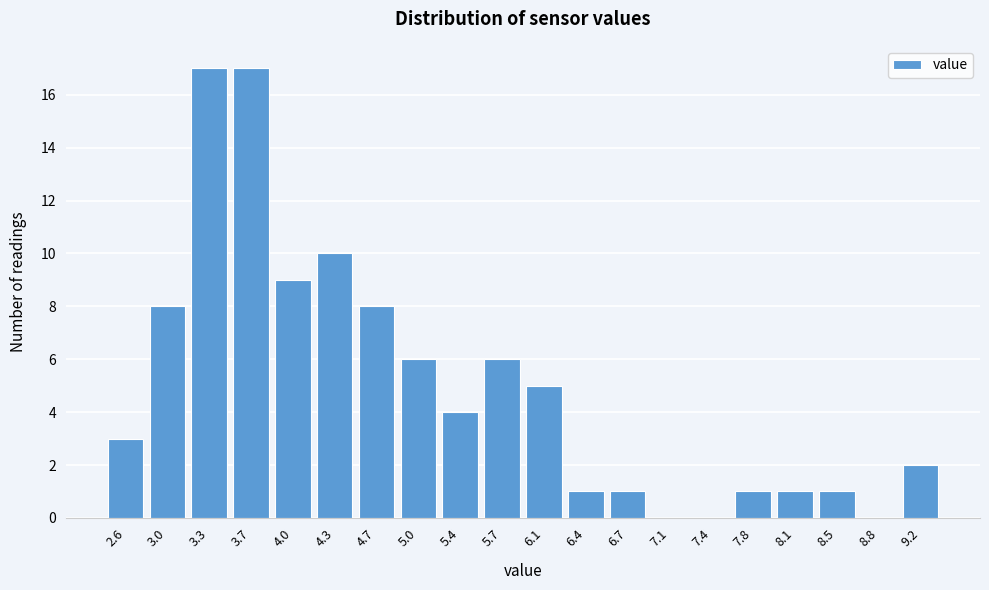

Reading left to right, transcribe all the data shown in this chart.

2.6=3	3.0=8	3.3=17	3.7=17	4.0=9	4.3=10	4.7=8	5.0=6	5.4=4	5.7=6	6.1=5	6.4=1	6.7=1	7.1=0	7.4=0	7.8=1	8.1=1	8.5=1	8.8=0	9.2=2